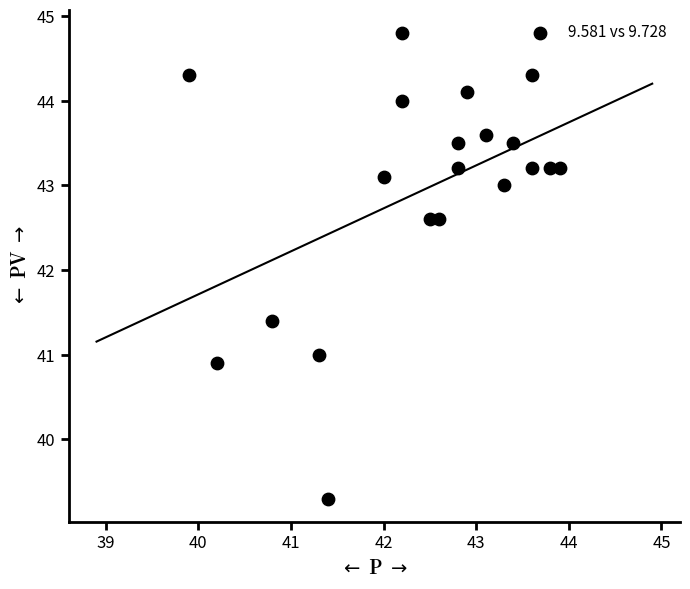

What is the range of X values (max minus min)?

4.0